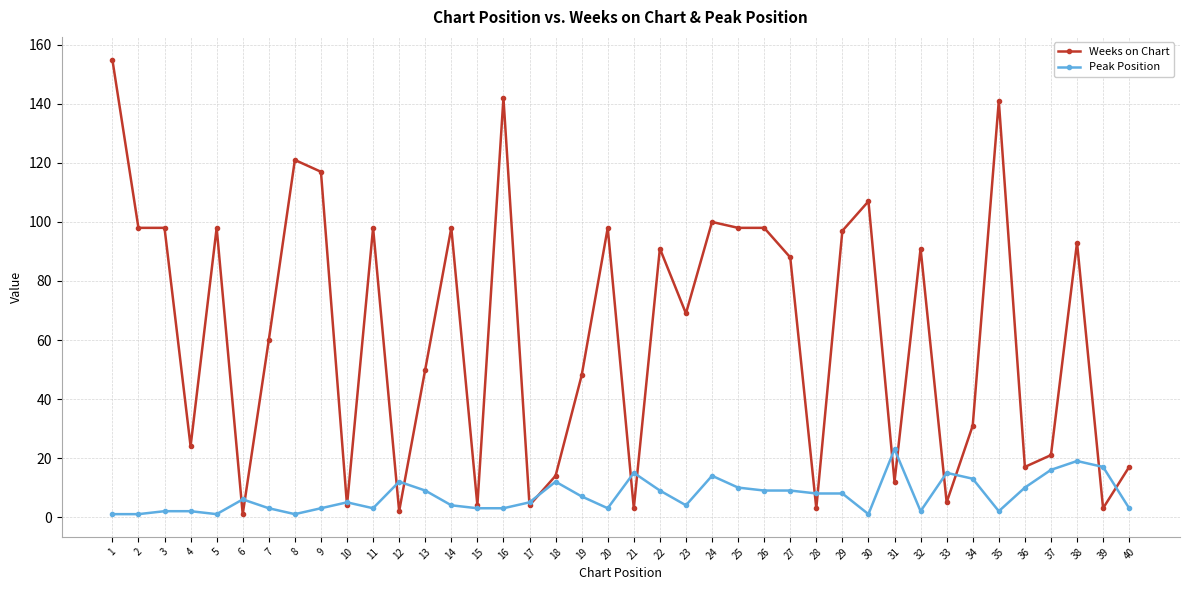

True or false: Weeks on Chart and Peak Position cross at least once.

True